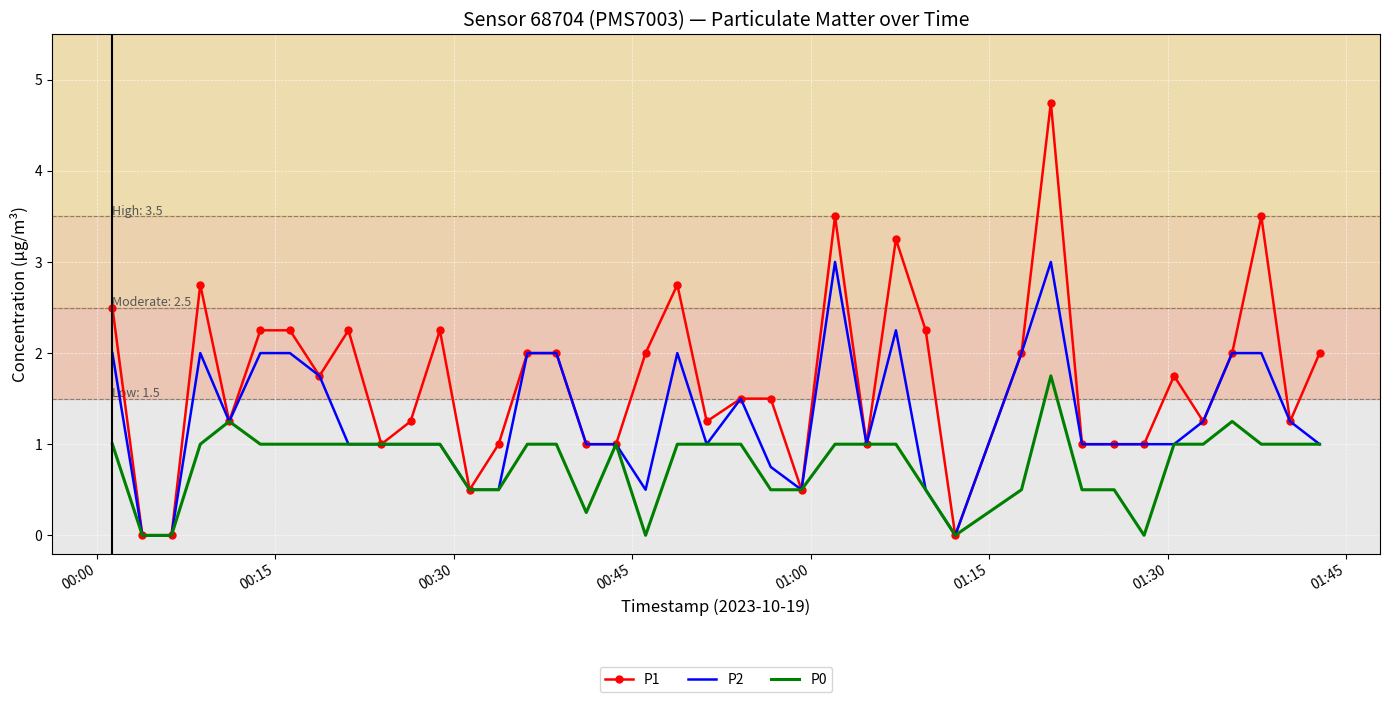

List the series in order of their peak value, highest first.

P1, P2, P0